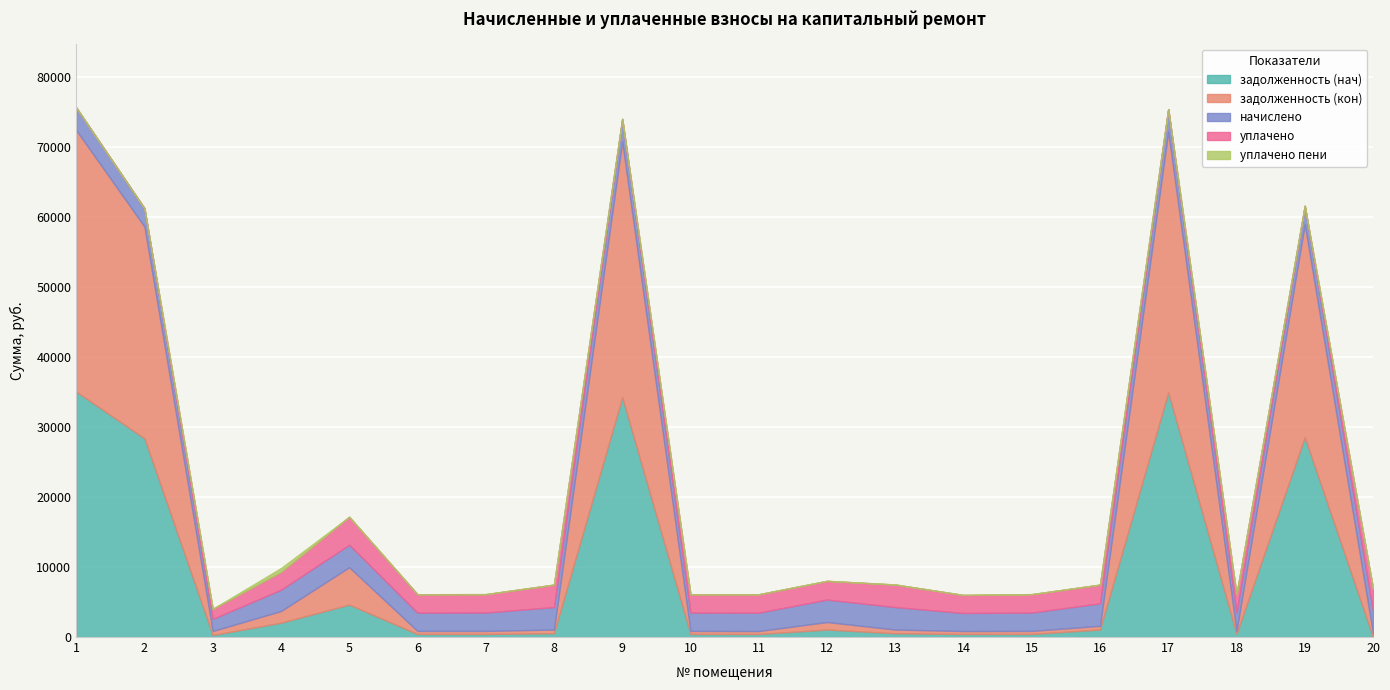

Reading right to left, list all the values displayed in this chart.

задолженность (нач): 20=0.0	19=28573.2	18=437.1	17=34977.3	16=1070.6	15=437.4	14=429.6	13=536.1	12=1071.5	11=429.6	10=437.1	9=34282.2	8=535.3	7=438.0	6=437.1	5=4638.8	4=2047.6	3=287.8	2=28408.8	1=35087.0
задолженность (кон): 20=535.3	19=30447.2	18=437.1	17=37271.3	16=535.3	15=437.4	14=429.6	13=536.1	12=1073.5	11=429.0	10=437.1	9=36563.6	8=535.3	7=437.9	6=437.1	5=5338.9	4=1670.4	3=575.6	2=30272.1	1=37388.2
начислено: 20=3211.7	19=2627.8	18=2622.7	17=3216.7	16=3211.7	15=2627.8	14=2577.4	13=3216.7	12=3211.7	11=2627.8	10=2622.7	9=3216.7	8=3211.7	7=2627.8	6=2622.7	5=3216.7	4=3045.6	3=1726.7	2=2612.6	1=3226.8
уплачено: 20=3211.7	19=0.0	18=2622.7	17=0.0	16=2676.4	15=2627.8	14=2577.4	13=3216.7	12=2676.4	11=2629.0	10=2622.7	9=0.0	8=3211.7	7=2627.5	6=2622.7	5=4000.0	4=2538.0	3=1438.9	2=0.0	1=0.0
уплачено пени: 20=0.0	19=0.0	18=0.0	17=0.0	16=0.0	15=0.0	14=0.0	13=0.0	12=0.0	11=0.0	10=0.0	9=0.0	8=0.0	7=0.0	6=0.0	5=0.0	4=562.0	3=0.5	2=0.0	1=0.0